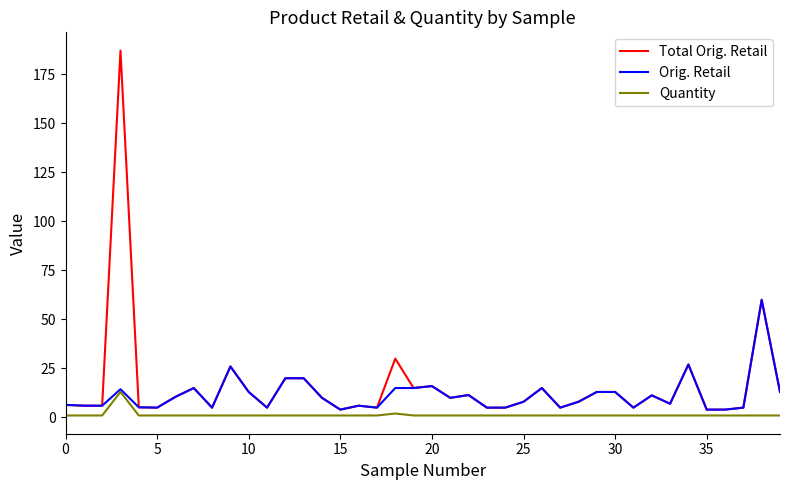

Which series has the widest spread of values?

Total Orig. Retail